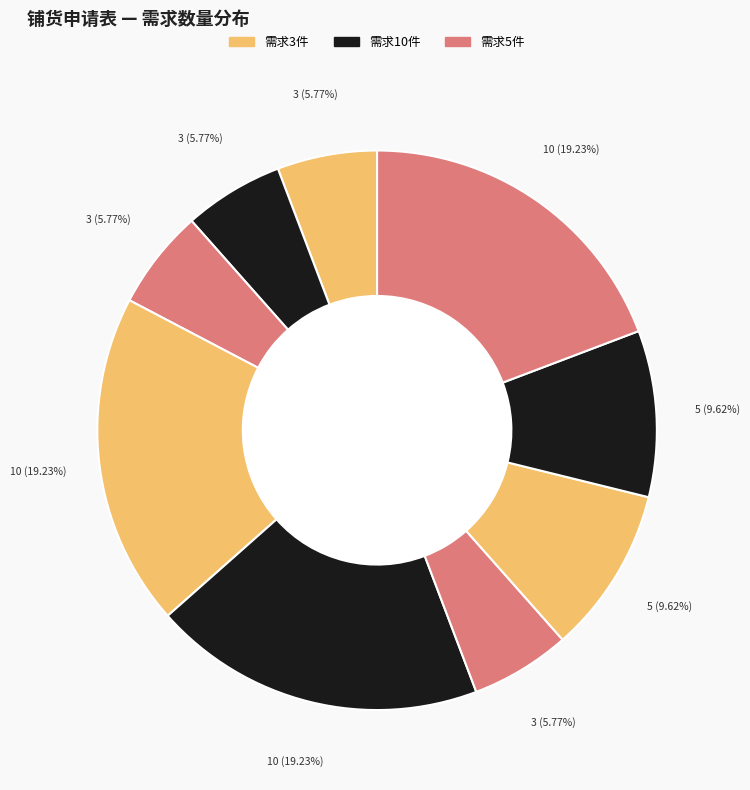

How many segments does this pie chart have?

9